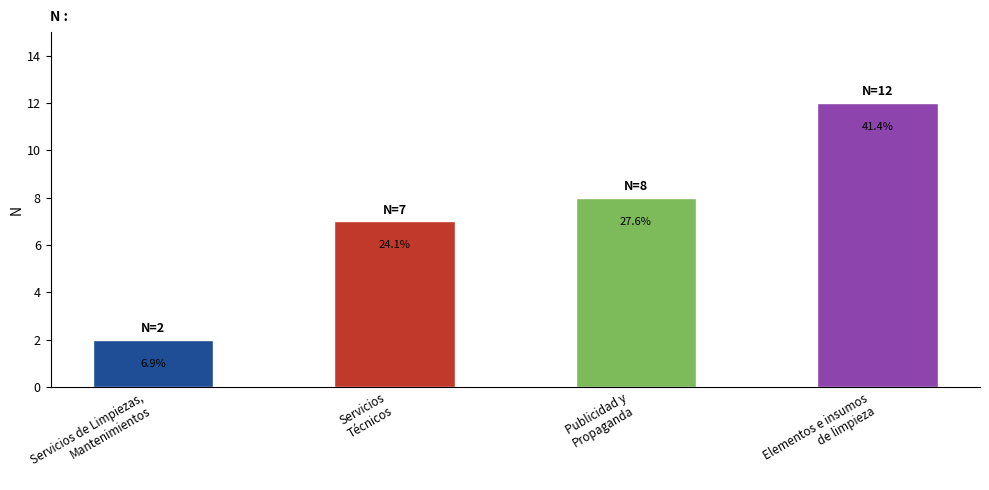

Does the chart contain any negative values?

No